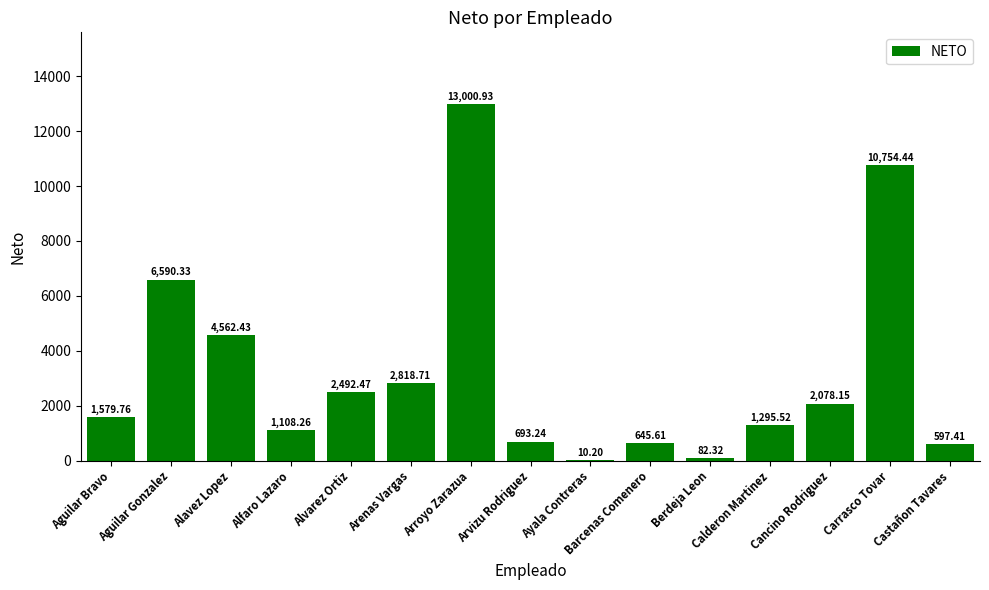

What is the sum of all values?

48309.8